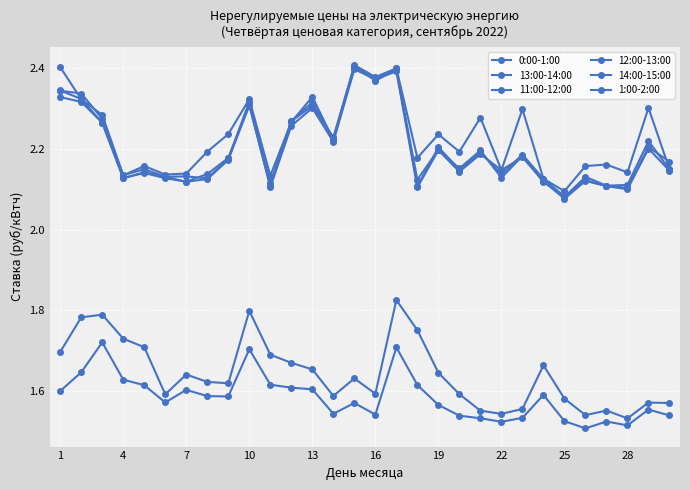

How many lines are shown in the chart?

6